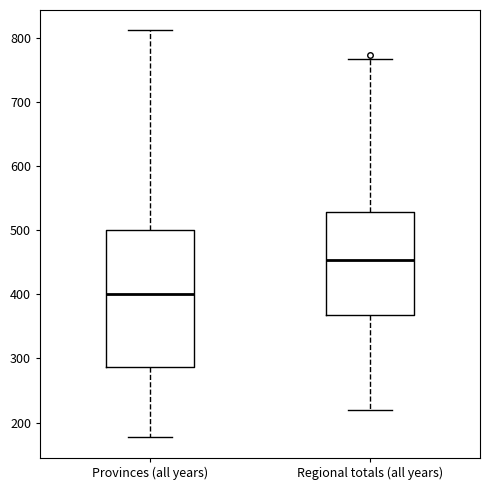

Reading left to right, read every box against the y-axis: the position of its median line, the range the box covers, and the ends of its whiskers. The values are not printed on the chart, so give them approximately, as read against the axis.

Provinces (all years): median 400, box 290 to 500, whiskers 180 to 810
Regional totals (all years): median 450, box 370 to 530, whiskers 220 to 770